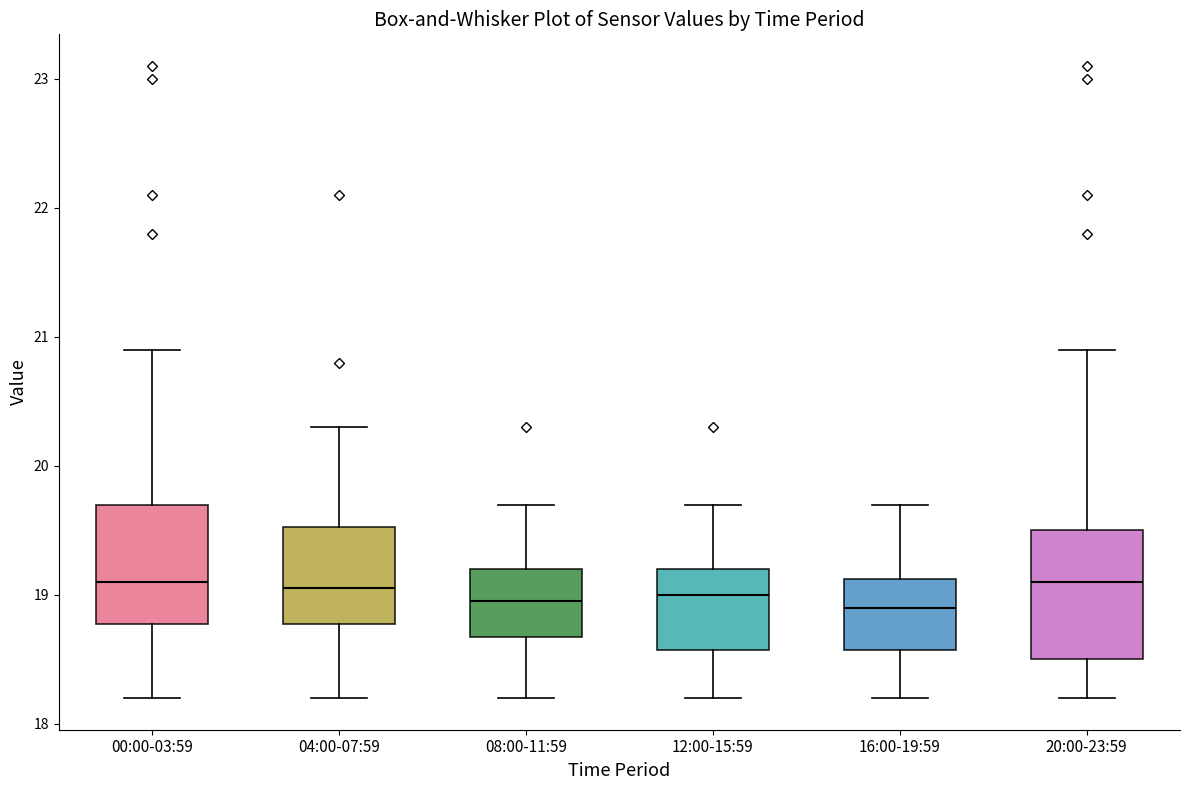

Reading left to right, transcribe this box plot: for each box, give where its median line is, the range the box spans, and where its two whiskers end, as read against the y-axis. The values are not printed on the chart, so give them approximately, as read against the axis.

00:00-03:59: median 19.1, box 18.8 to 19.7, whiskers 18.2 to 20.9
04:00-07:59: median 19.1, box 18.8 to 19.5, whiskers 18.2 to 20.3
08:00-11:59: median 19.0, box 18.7 to 19.2, whiskers 18.2 to 19.7
12:00-15:59: median 19.0, box 18.6 to 19.2, whiskers 18.2 to 19.7
16:00-19:59: median 18.9, box 18.6 to 19.1, whiskers 18.2 to 19.7
20:00-23:59: median 19.1, box 18.5 to 19.5, whiskers 18.2 to 20.9